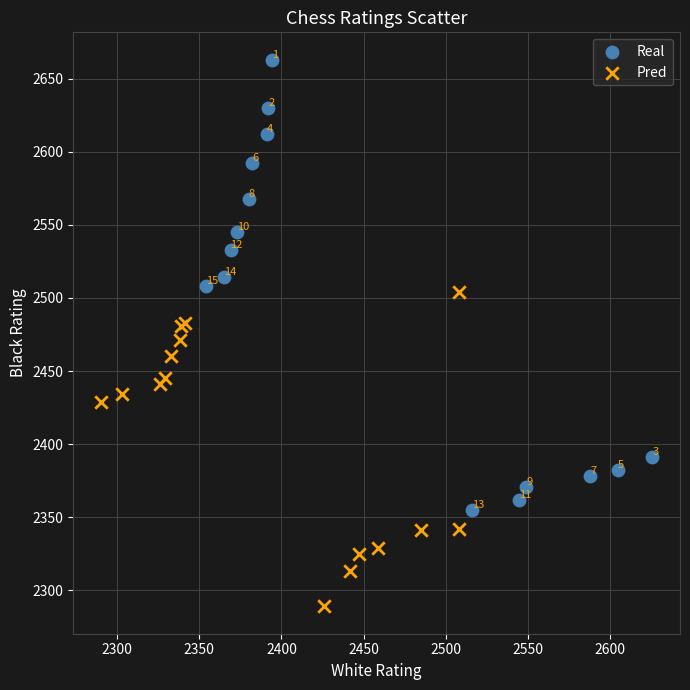

Which series has the largest Y range (max minus min)?

Real